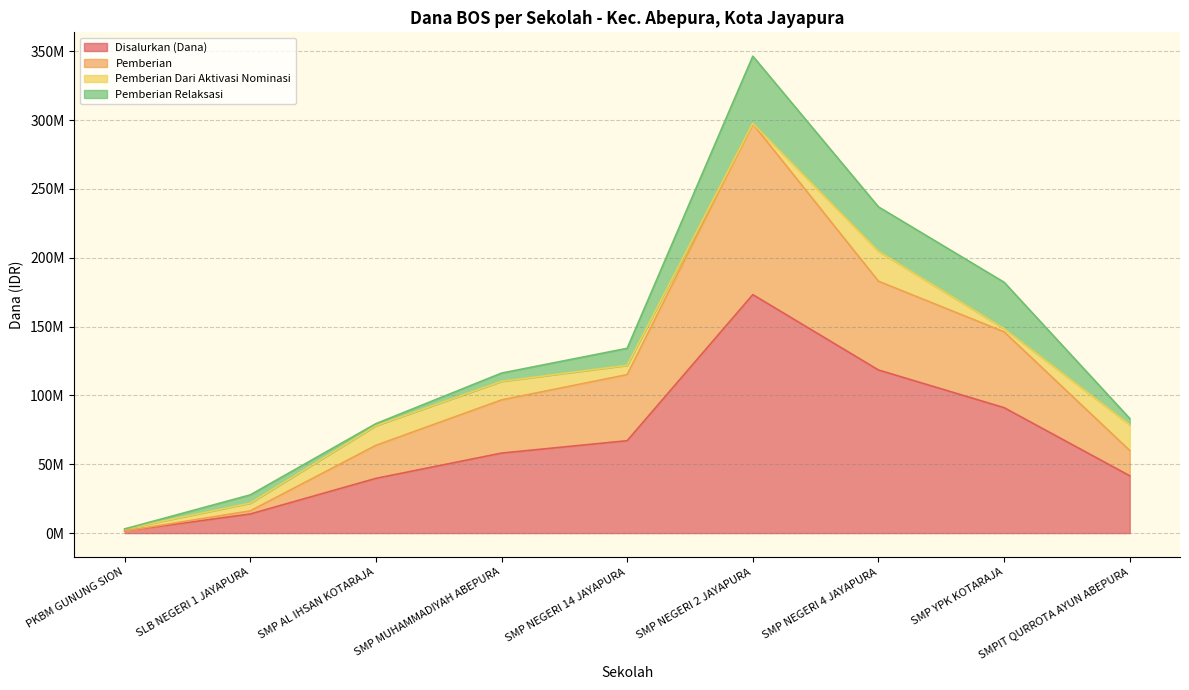

At which category does the chart reach its peak across all series?

SMP NEGERI 2 JAYAPURA